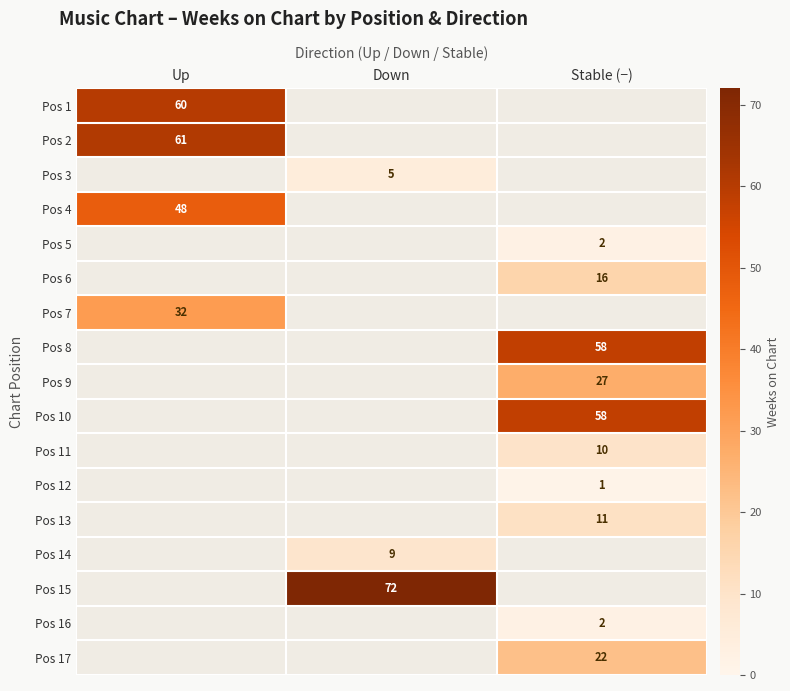

What is the greatest value displayed?

72.0